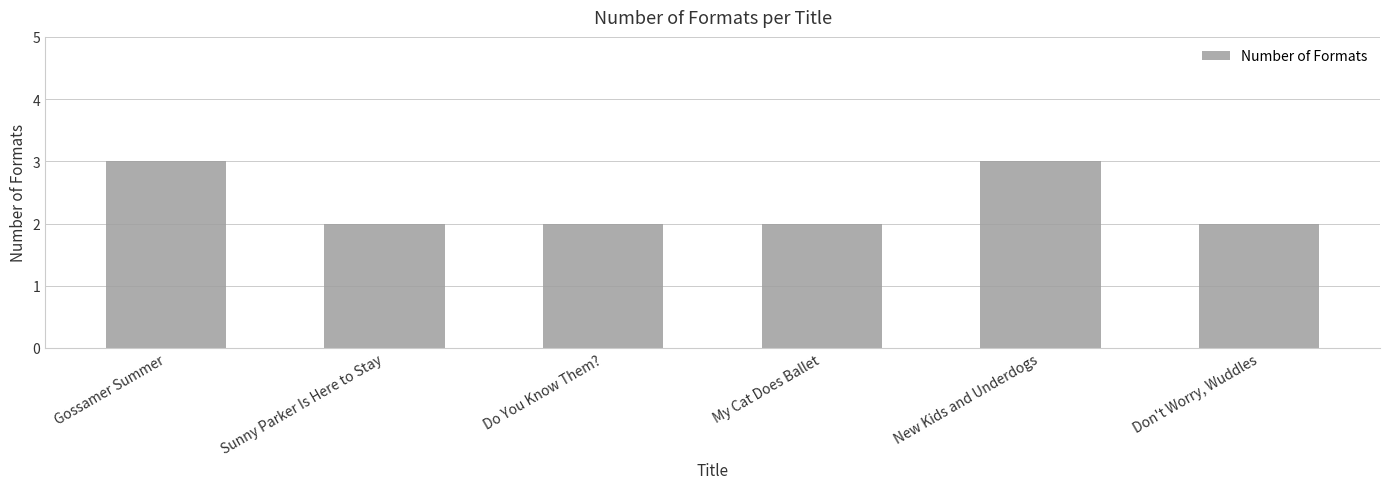

What is the change in value from My Cat Does Ballet to New Kids and Underdogs?

+1